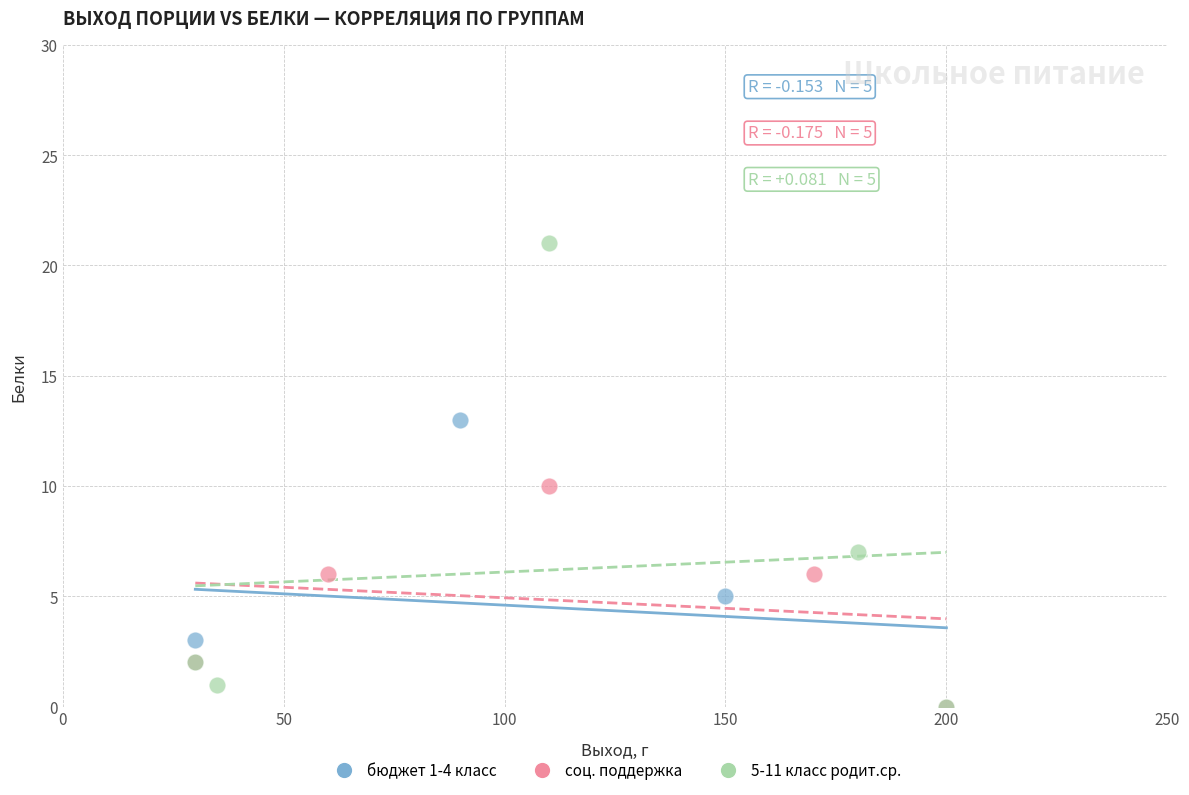

Which series has the largest Y range (max minus min)?

5-11 класс родит.ср.